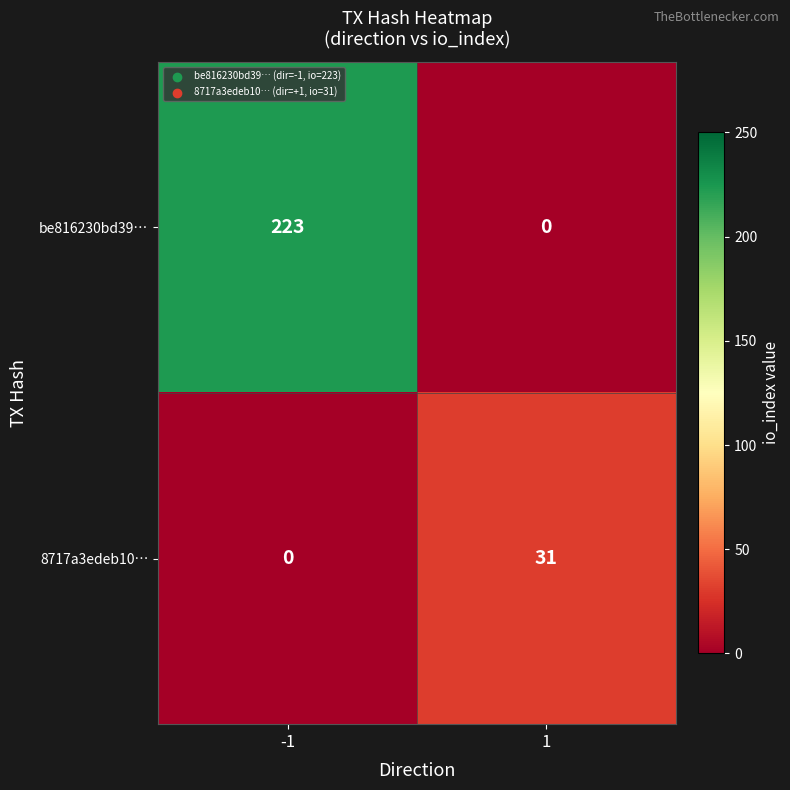

Rank the series by their average value, from lowest to highest.

8717a3edeb10…, be816230bd39…